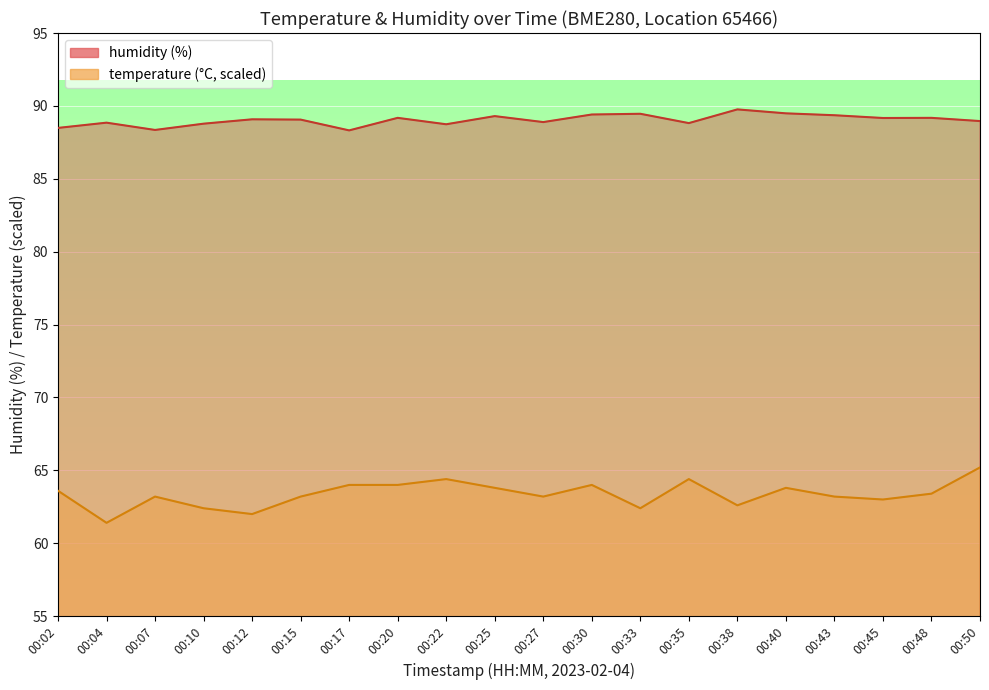

What is the difference between the humidity values at 00:02 and 00:17?

0.2